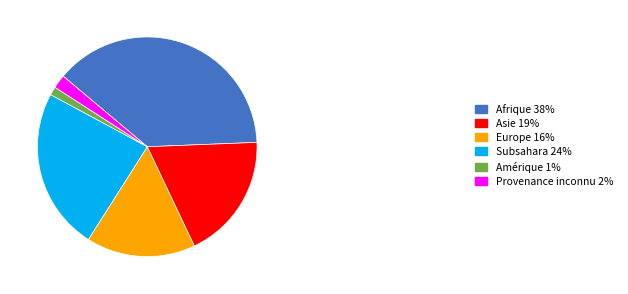

Rank the categories by value from lowest to highest.

Amérique 1%, Provenance inconnu 2%, Europe 16%, Asie 19%, Subsahara 24%, Afrique 38%